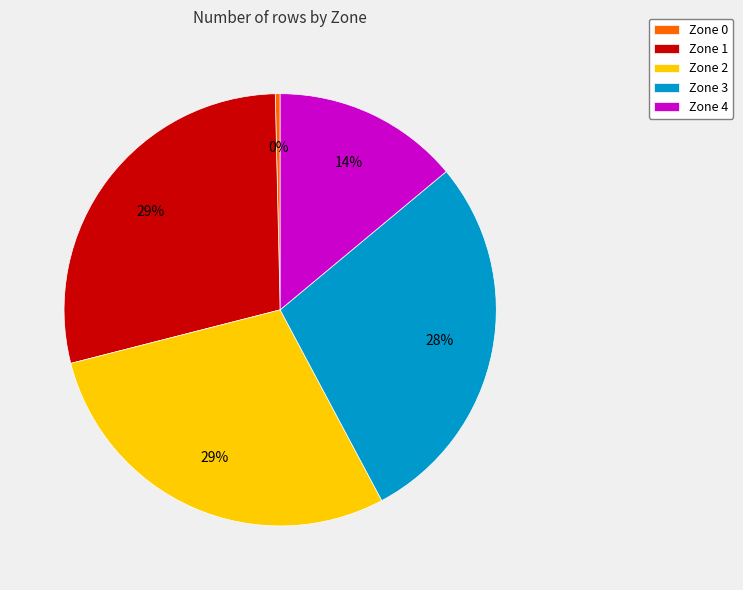

Which category has the smallest portion of the pie?

Zone 0